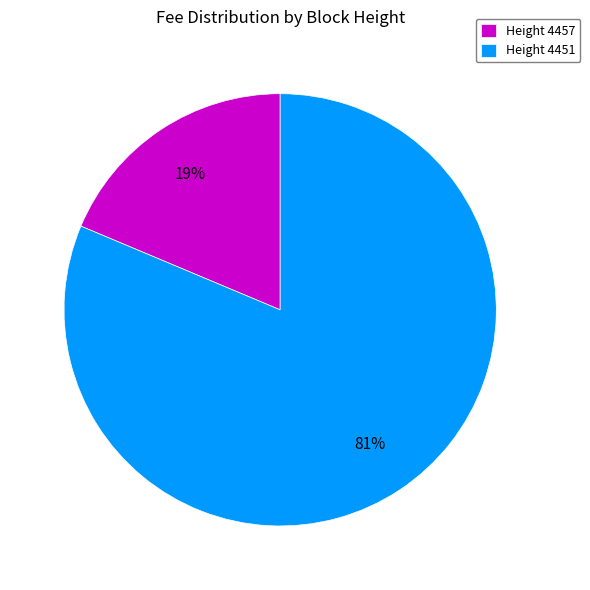

Is the sum of Height 4451 and Height 4457 greater than half?

Yes